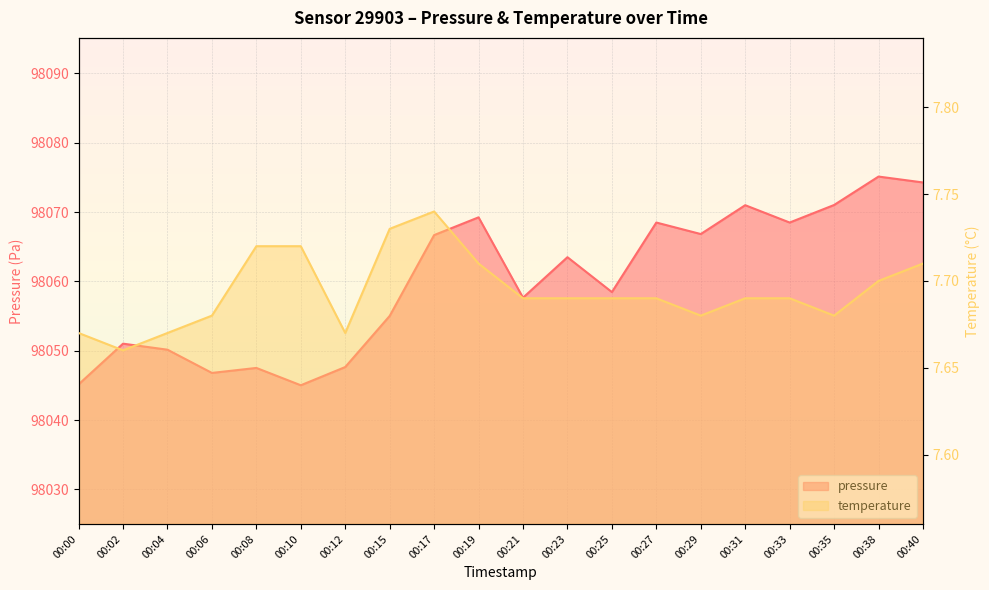

Rank the categories by temperature value from lowest to highest.

00:02, 00:00, 00:04, 00:12, 00:06, 00:29, 00:35, 00:21, 00:23, 00:25, 00:27, 00:31, 00:33, 00:38, 00:19, 00:40, 00:08, 00:10, 00:15, 00:17